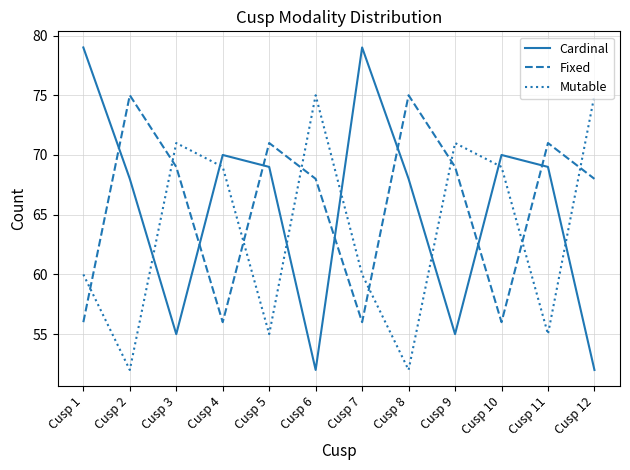

How many interior local valleys does the Cardinal series have?

3